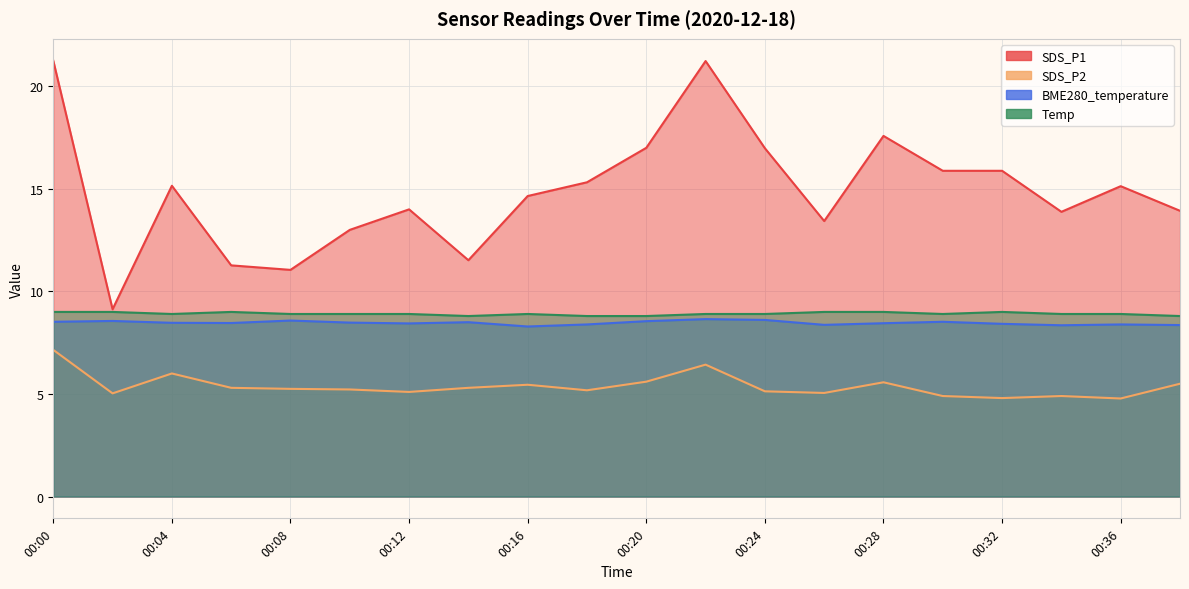

At 00:08, list the series in order from largest to smallest.

SDS_P1, Temp, BME280_temperature, SDS_P2